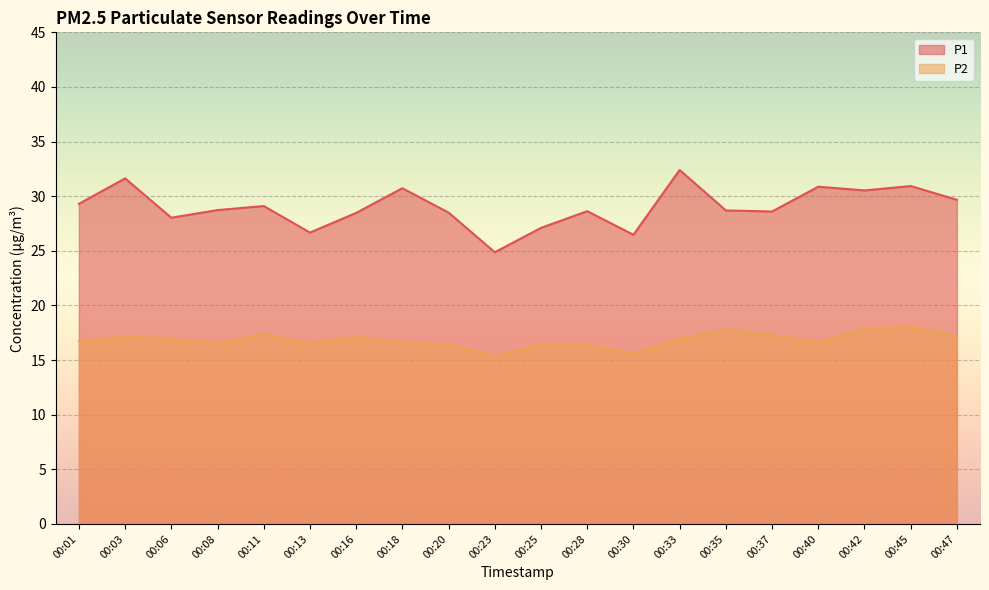

Reading left to right, what are all the values shown in this chart?

P1: 00:01=29.3	00:03=31.6	00:06=28.0	00:08=28.7	00:11=29.1	00:13=26.7	00:16=28.5	00:18=30.7	00:20=28.5	00:23=24.9	00:25=27.1	00:28=28.6	00:30=26.5	00:33=32.4	00:35=28.7	00:37=28.6	00:40=30.9	00:42=30.5	00:45=30.9	00:47=29.7
P2: 00:01=16.7	00:03=17.1	00:06=16.9	00:08=16.6	00:11=17.4	00:13=16.6	00:16=17.1	00:18=16.6	00:20=16.4	00:23=15.4	00:25=16.5	00:28=16.4	00:30=15.6	00:33=17.0	00:35=17.8	00:37=17.3	00:40=16.6	00:42=17.9	00:45=18.1	00:47=17.2